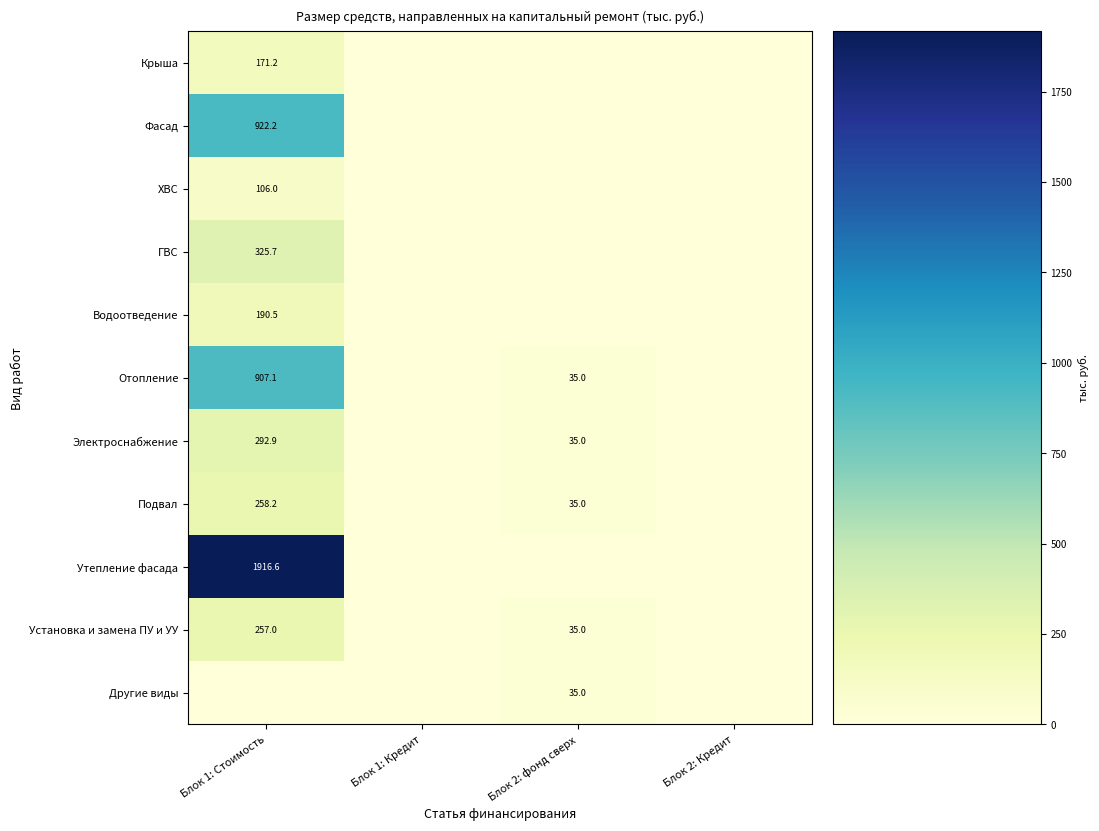

What is the difference between the Электроснабжение values at Блок 1: Стоимость and Блок 2: фонд сверх?

257.9